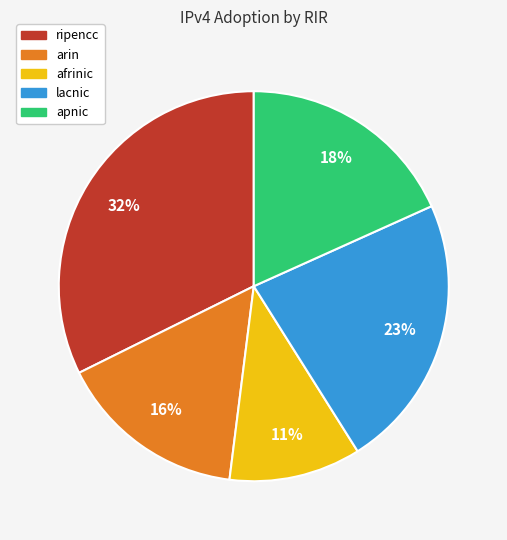

What is the largest slice in the pie chart?

ripencc